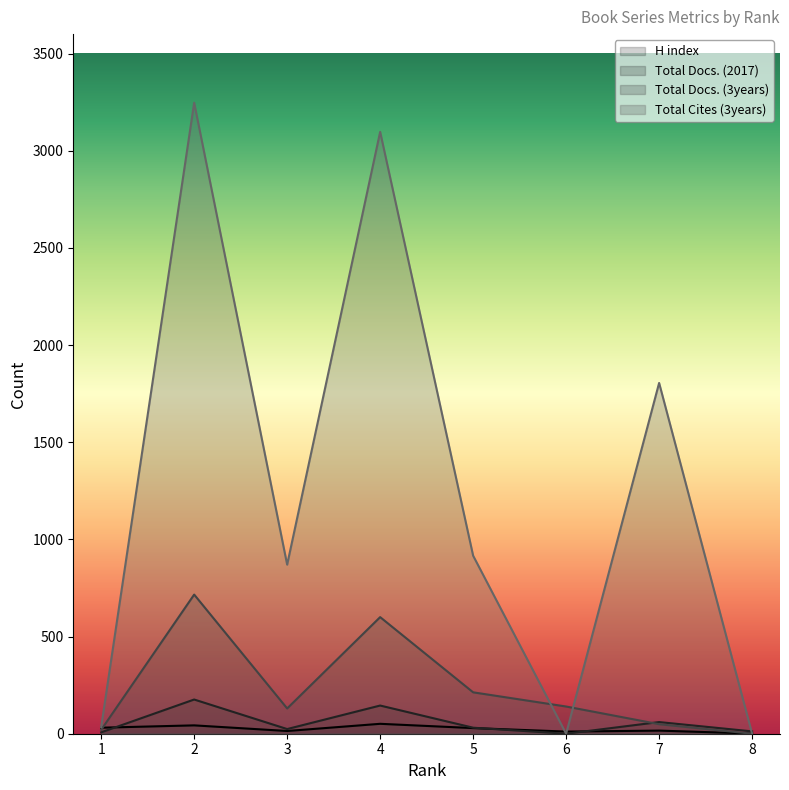

Rank the categories by Total Docs. (3years) value from lowest to highest.

8, 1, 7, 3, 6, 5, 4, 2